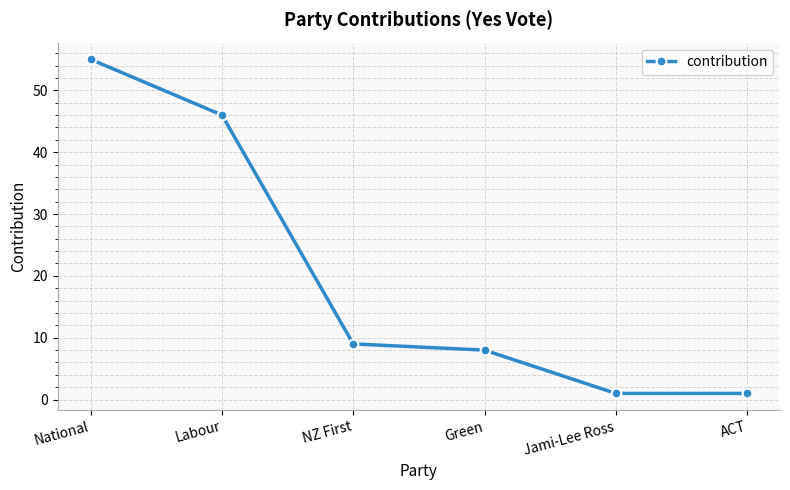

Where is the data nearest to the value 28?

Labour